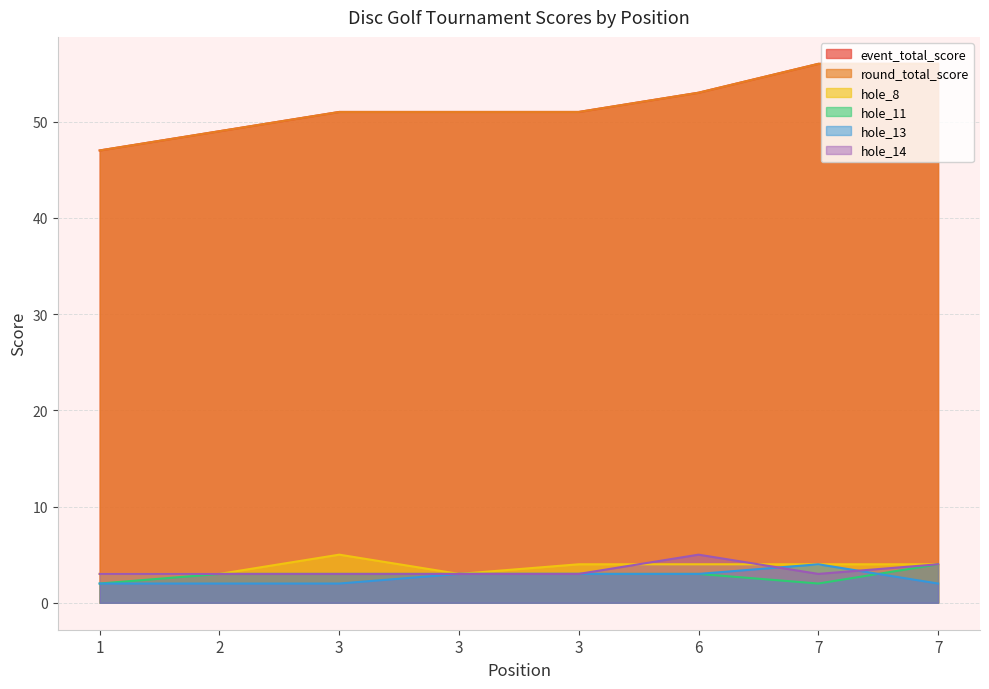

True or false: event_total_score and hole_11 intersect in this chart.

False